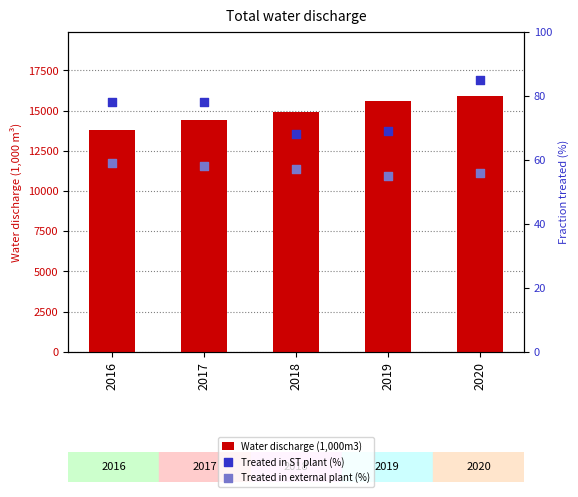

Which series contains the lowest Y value?

Treated in external plant (%)